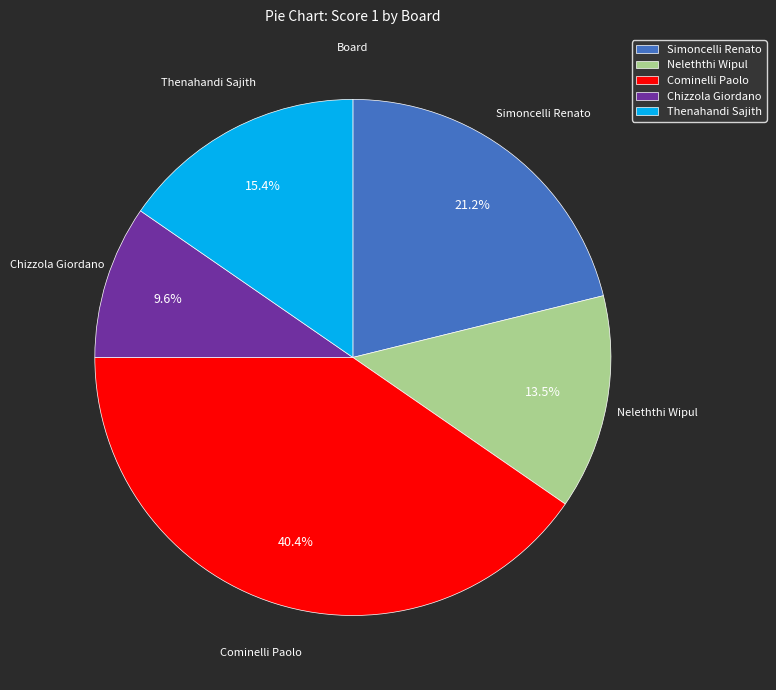

Rank the categories by value from lowest to highest.

Chizzola Giordano, Neleththi Wipul, Thenahandi Sajith, Simoncelli Renato, Cominelli Paolo